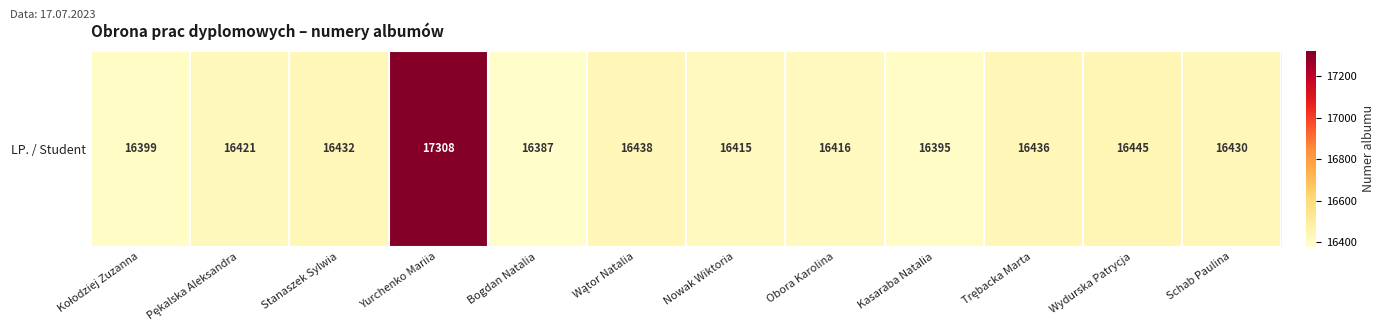

Reading right to left, extract all data points from this chart.

Schab Paulina=16430	Wydurska Patrycja=16445	Trębacka Marta=16436	Kasaraba Natalia=16395	Obora Karolina=16416	Nowak Wiktoria=16415	Wątor Natalia=16438	Bogdan Natalia=16387	Yurchenko Mariia=17308	Stanaszek Sylwia=16432	Pękalska Aleksandra=16421	Kołodziej Zuzanna=16399